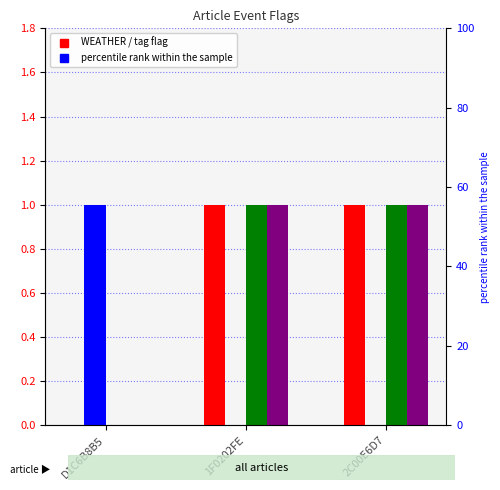

What is the difference between the second highest and minimum values in the WEATHER series?

1